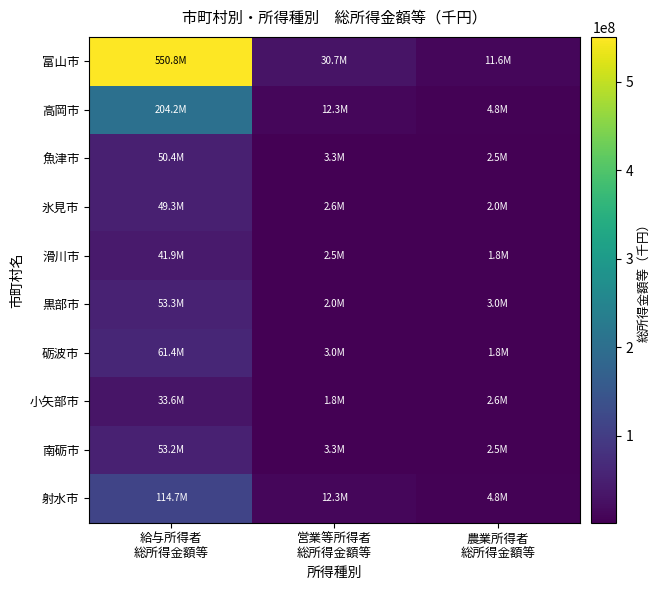

What is the total value across all series at 農業所得者
総所得金額等?

37365115